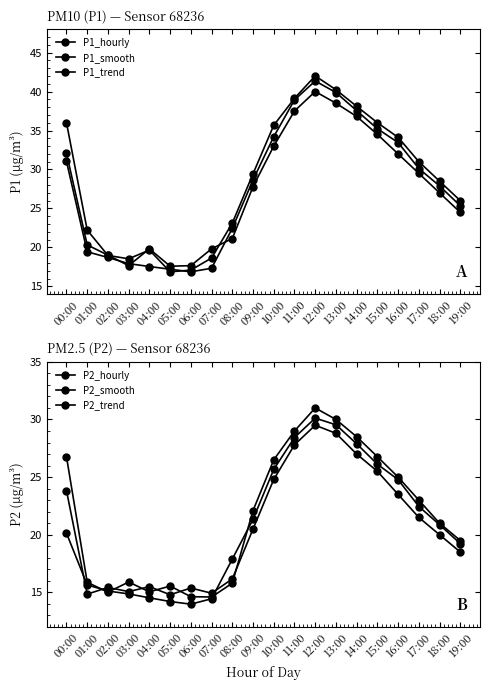

Where is P2_smooth nearest to the value 22?

09:00